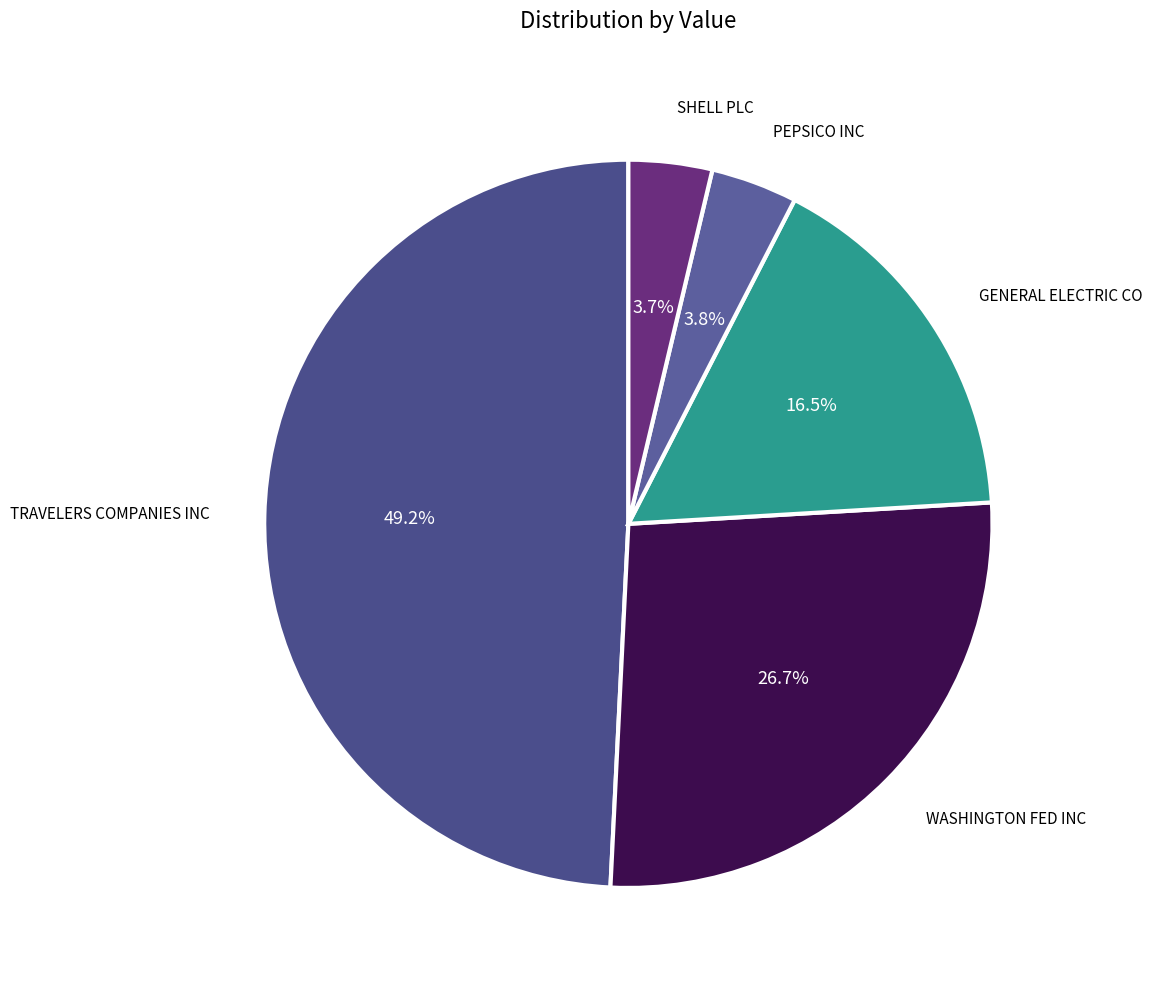

Which slice is the largest?

TRAVELERS COMPANIES INC